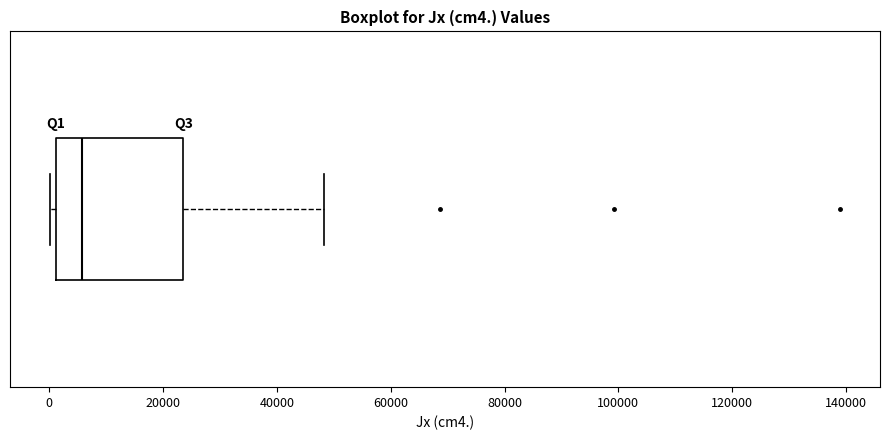

Read this box plot against the x-axis: the position of the median line, the range covered by the box, and the ends of both whiskers. The values are not printed on the chart, so give them approximately, as read against the axis.

median 6000, box 2000 to 24000, whiskers 0 to 48000